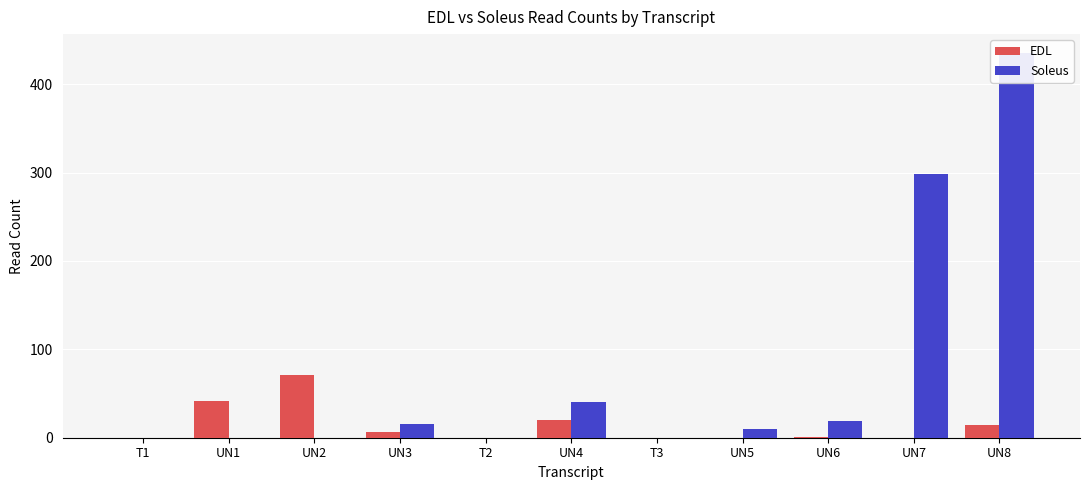

At which label does Soleus first exceed 10?

UN3